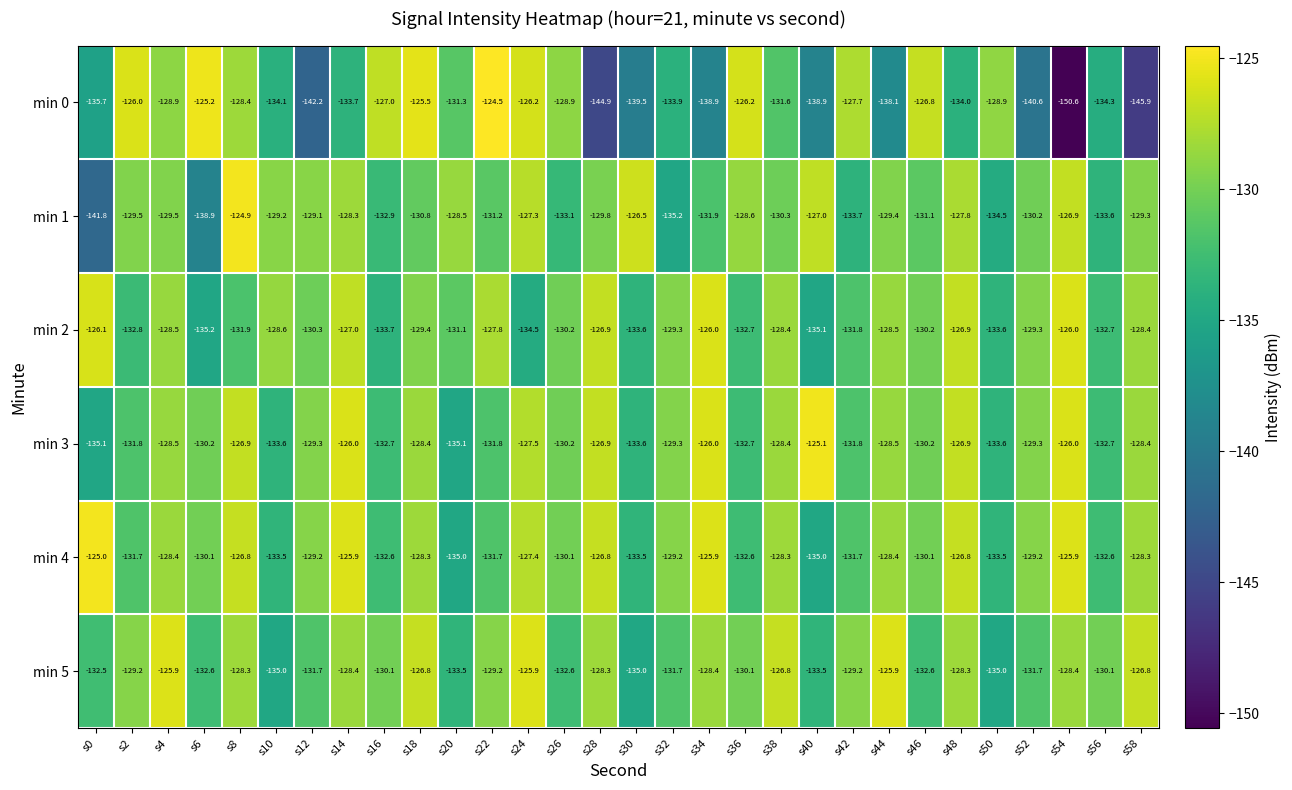

Is it true that min 2 equals -221.3 at s40?

False